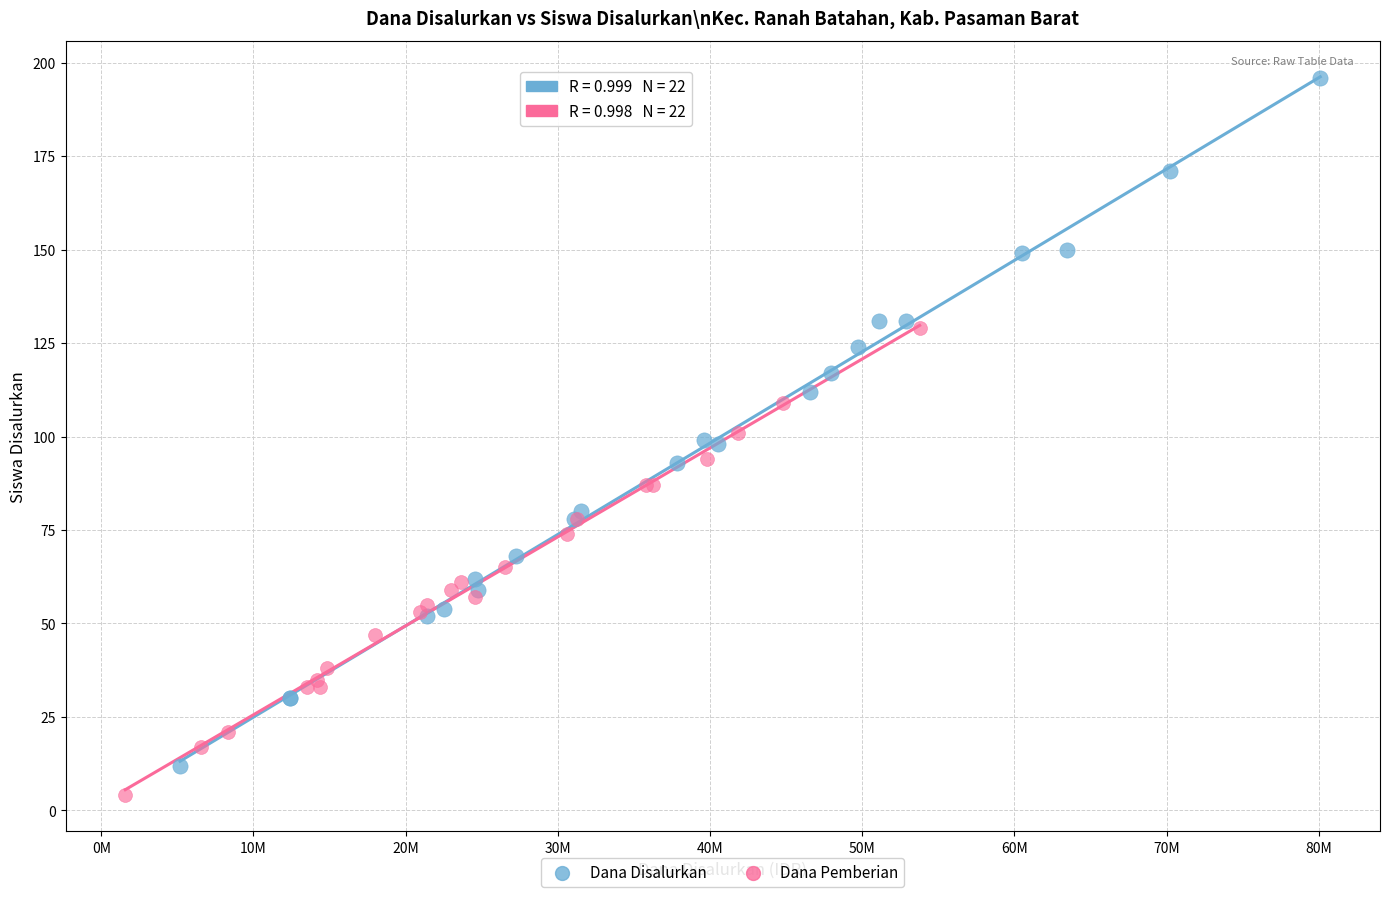

Which series reaches the minimum Y coordinate?

Dana Pemberian